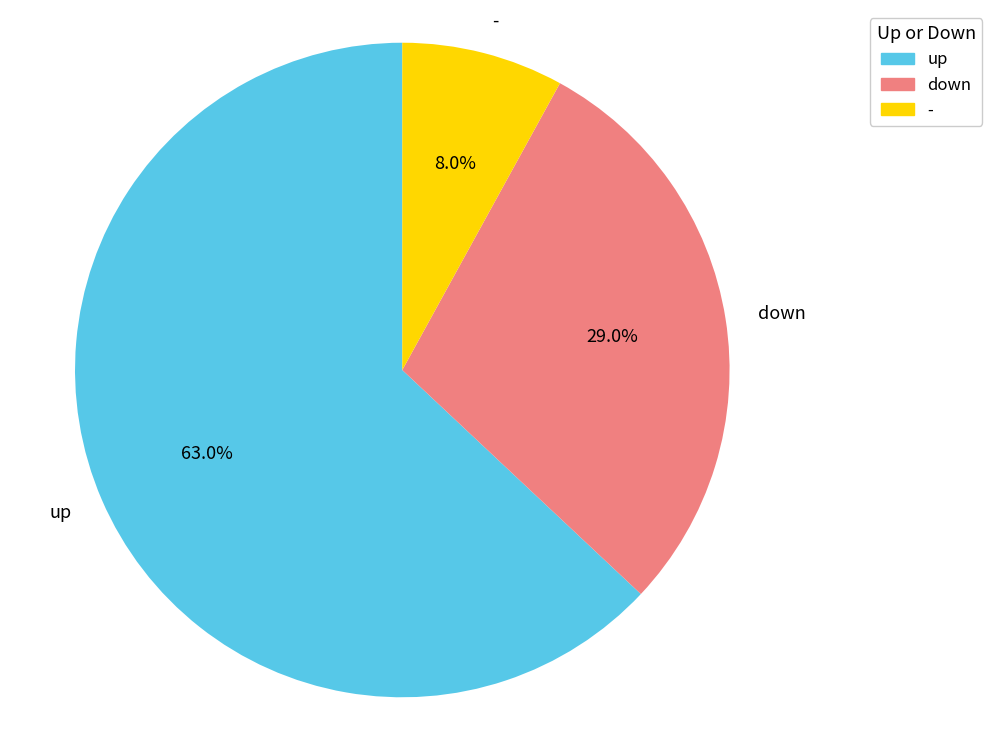

To the nearest percent, what is the difference between the - and down slice percentages?

21%